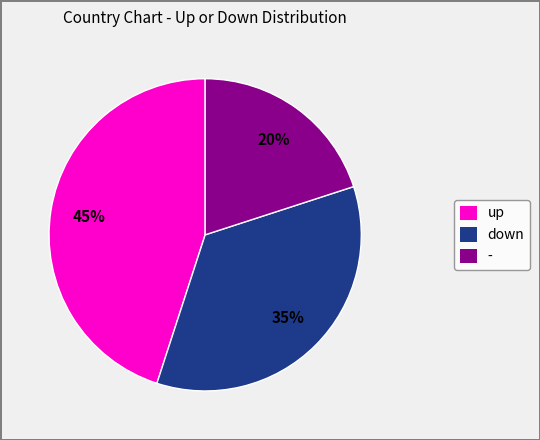

The up slice represents 45% of the pie. True or false?

True